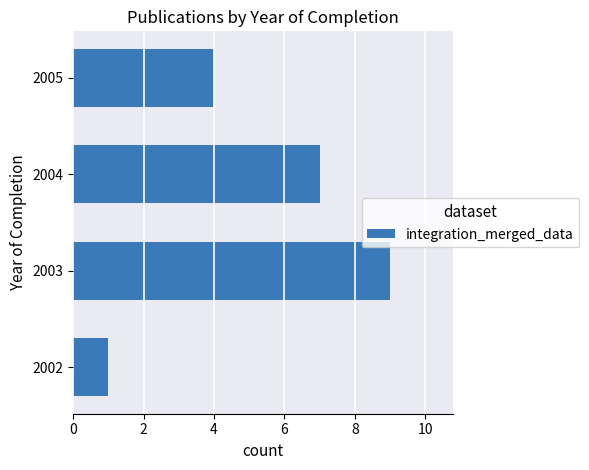

How many bars are there in total?

4